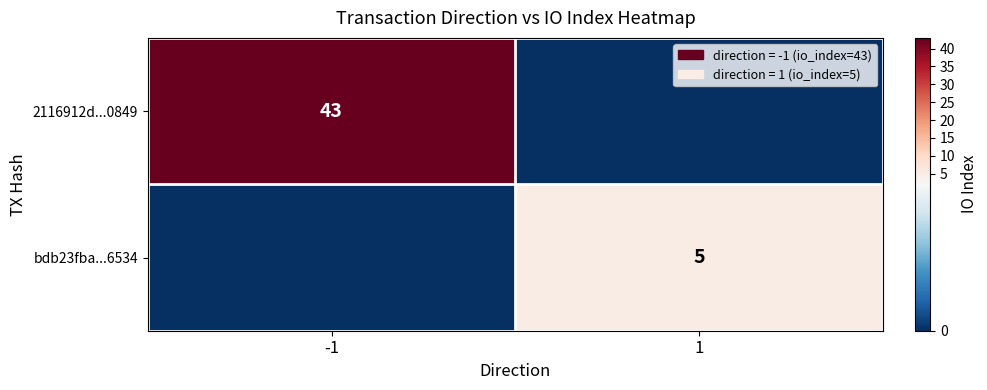

Is it true that bdb23fba...6534 equals 5 at 1?

True